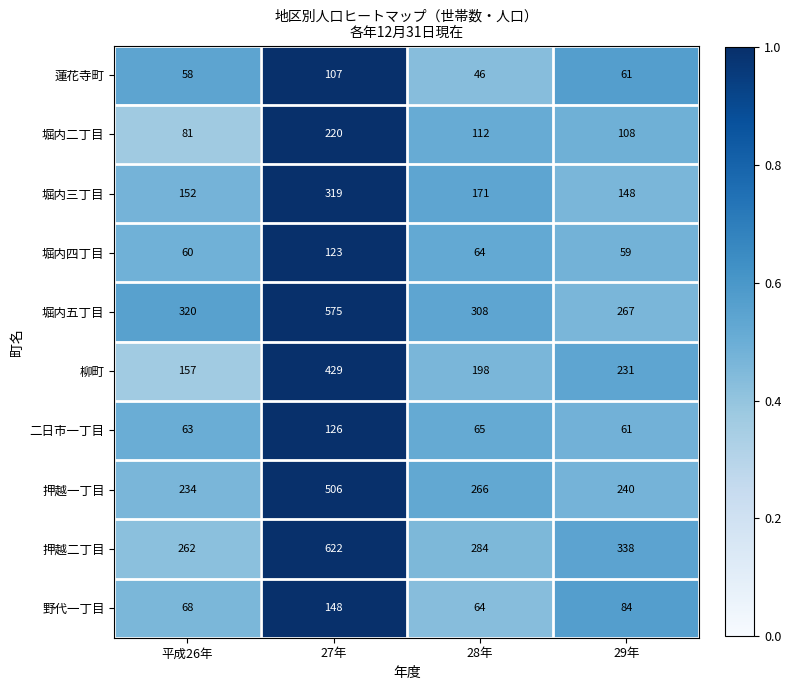

What is the difference between the second highest and minimum values in the 堀内二丁目 series?

31